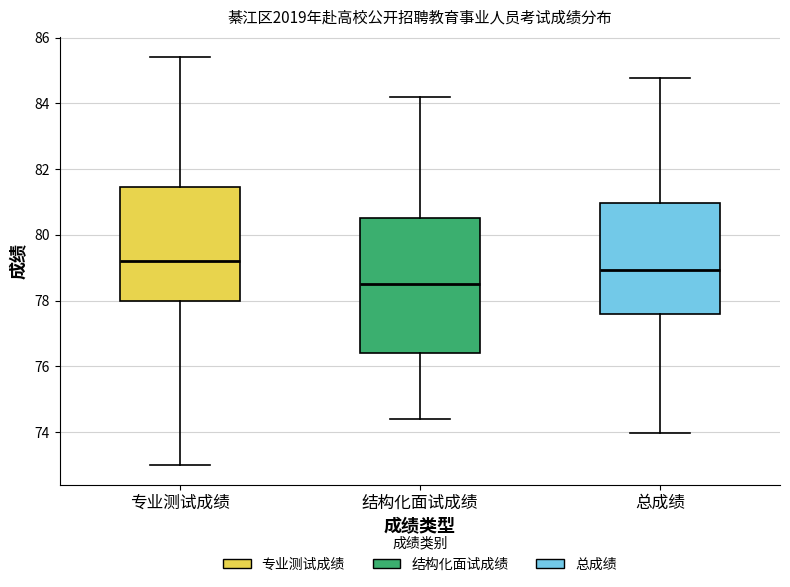

Reading left to right, read every box against the y-axis: the position of its median line, the range the box covers, and the ends of its whiskers. The values are not printed on the chart, so give them approximately, as read against the axis.

专业测试成绩: median 79.2, box 78.0 to 81.4, whiskers 73.0 to 85.4
结构化面试成绩: median 78.6, box 76.4 to 80.6, whiskers 74.4 to 84.2
总成绩: median 79.0, box 77.6 to 81.0, whiskers 74.0 to 84.8